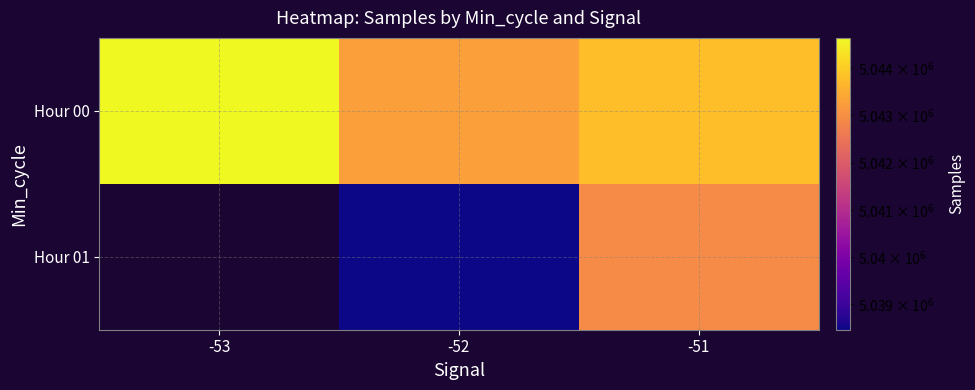

Rank the categories by Hour 01 value from lowest to highest.

-53, -52, -51